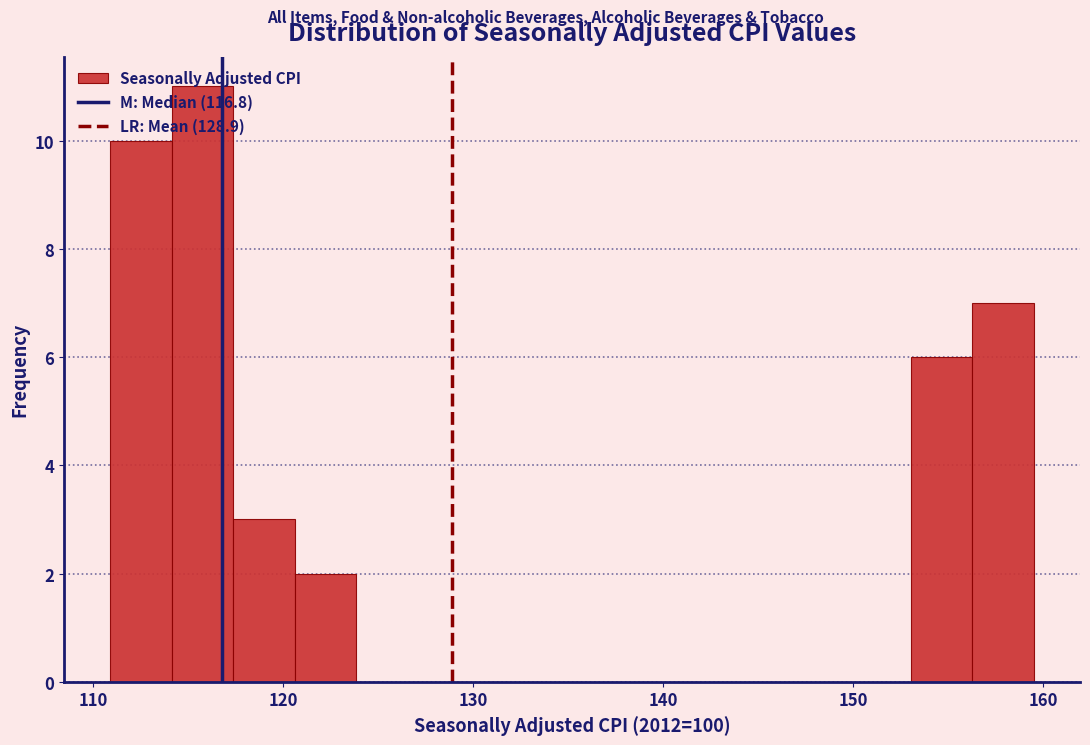

Around what value on the x-axis is the tallest bar? Give the approximate position of its centre, as read against the axis.

116